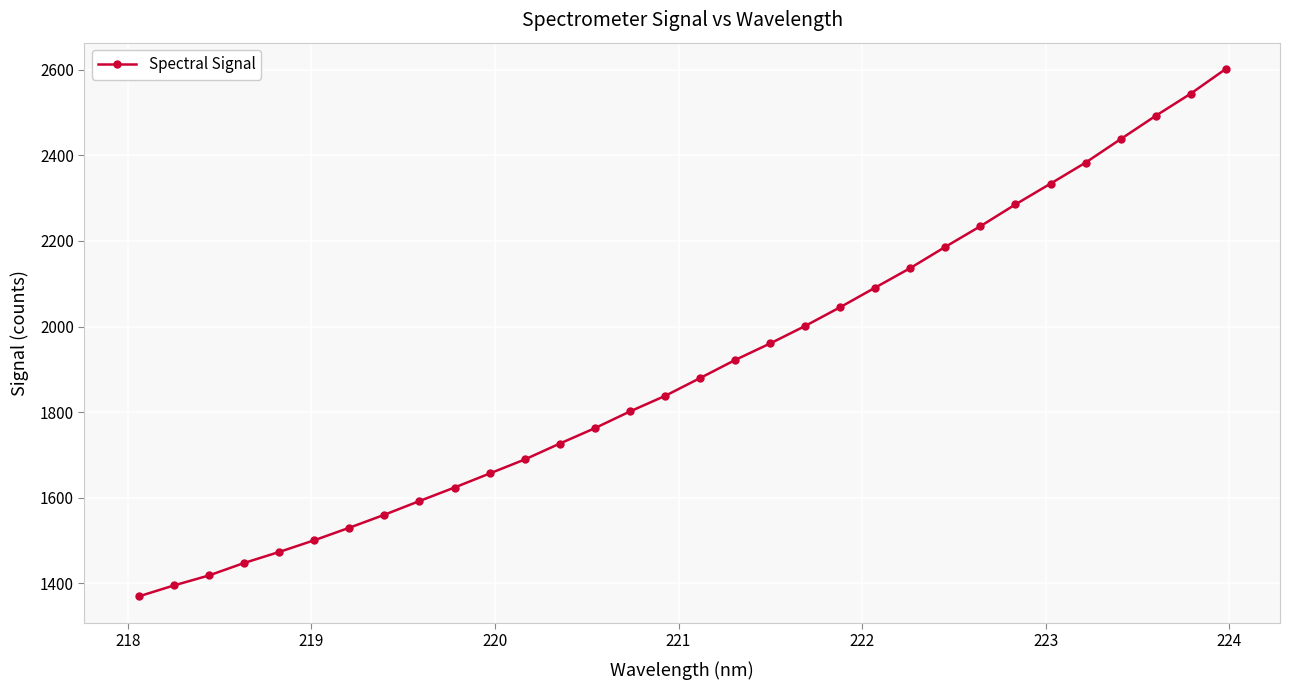

True or false: the data has more than 2 interior local peaks.

False